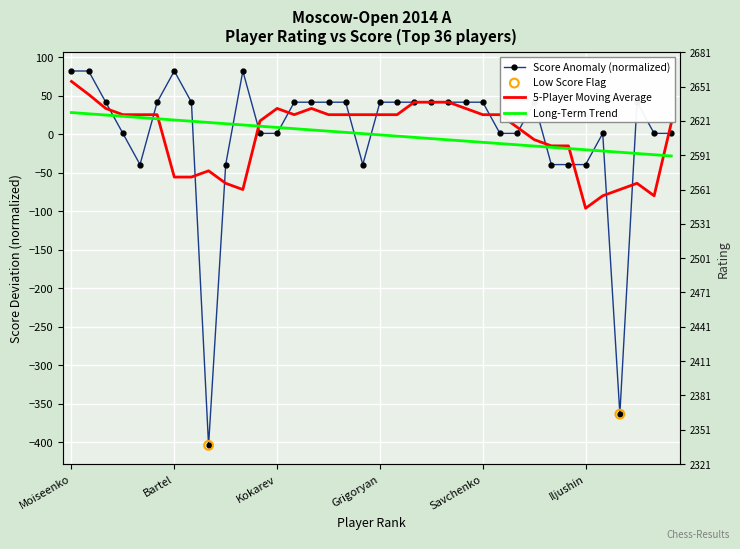

Which series contains the highest Y value?

Score